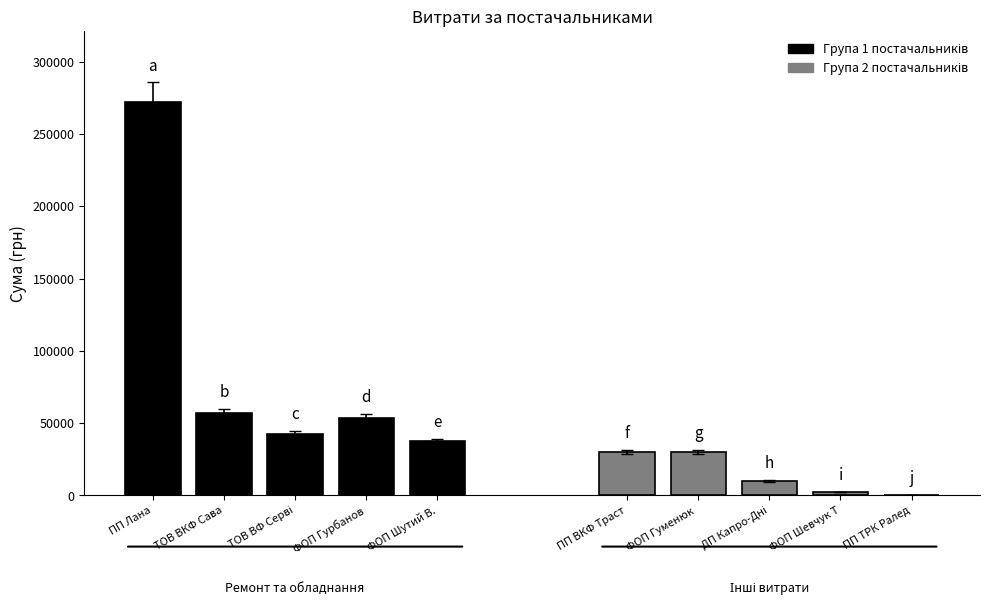

What is the value of the Група 2 постачальників bar at the 1st from the left?

30079.7